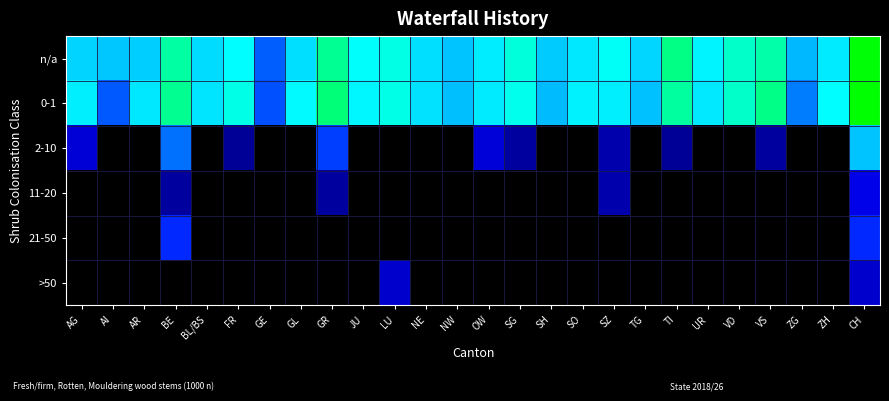

At which category is the sum across all series the highest?

CH